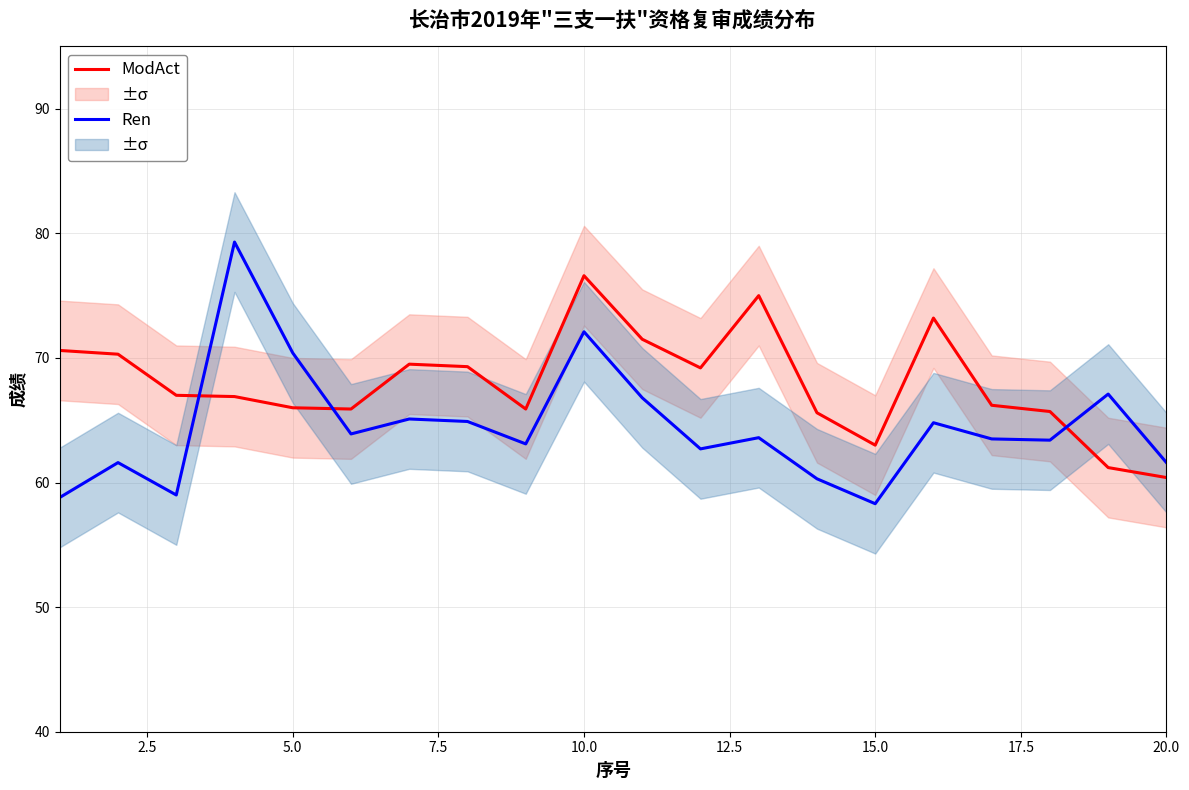

What is the minimum value for Ren?

58.3